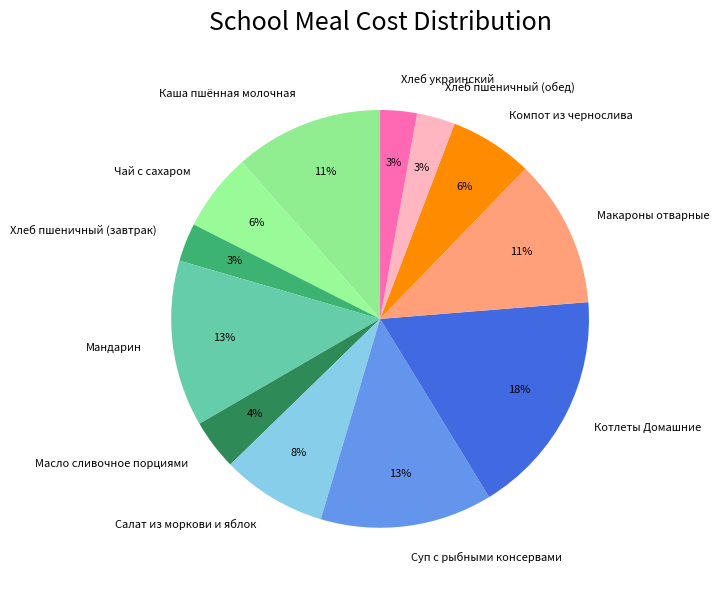

Combined, do Компот из чернослива and Чай с сахаром account for over 50%?

No